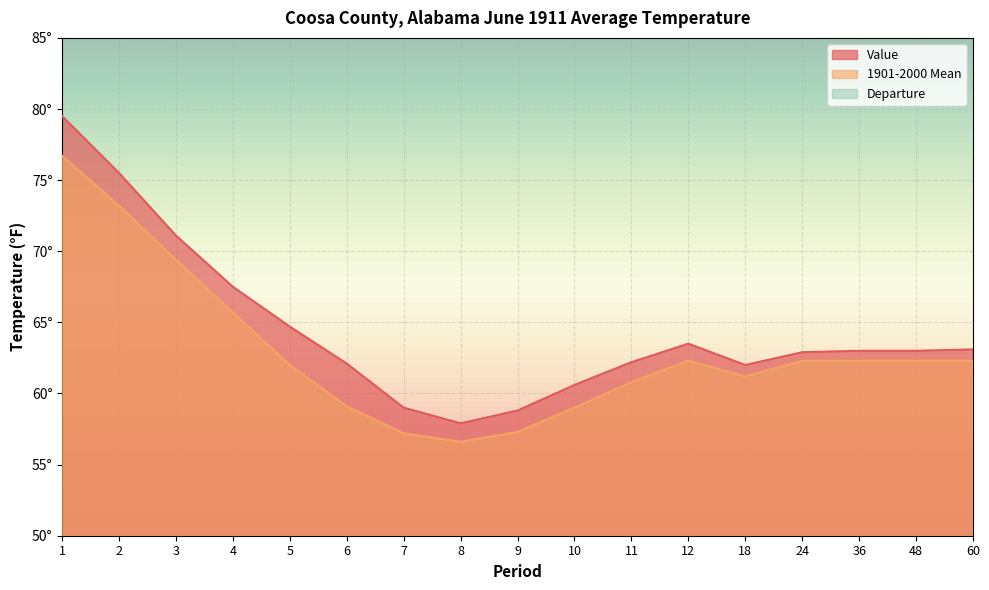

Reading left to right, list all the values displayed in this chart.

Value: 79.5	75.5	71.1	67.5	64.7	62.1	59.0	57.9	58.8	60.6	62.2	63.5	62.0	62.9	63.0	63.0	63.1
1901-2000 Mean: 76.7	73.2	69.4	65.7	62.0	59.1	57.2	56.6	57.3	59.0	60.8	62.3	61.2	62.3	62.3	62.3	62.3
Departure: 2.8	2.3	1.7	1.8	2.7	3.0	1.8	1.3	1.5	1.6	1.4	1.2	0.8	0.6	0.7	0.7	0.8